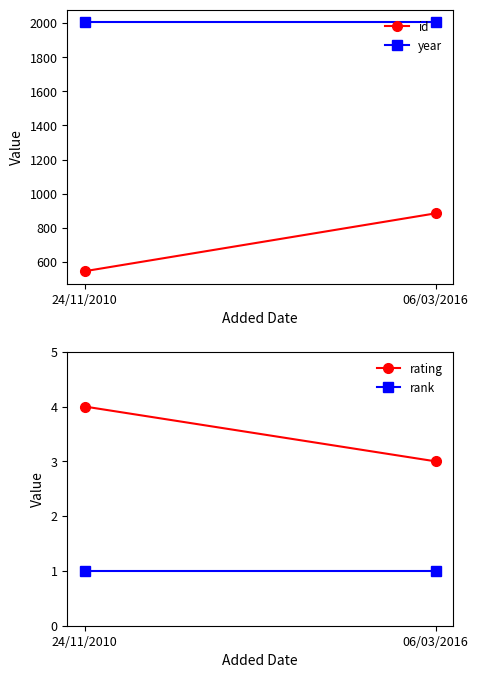

What is the sum of all rating values?

7